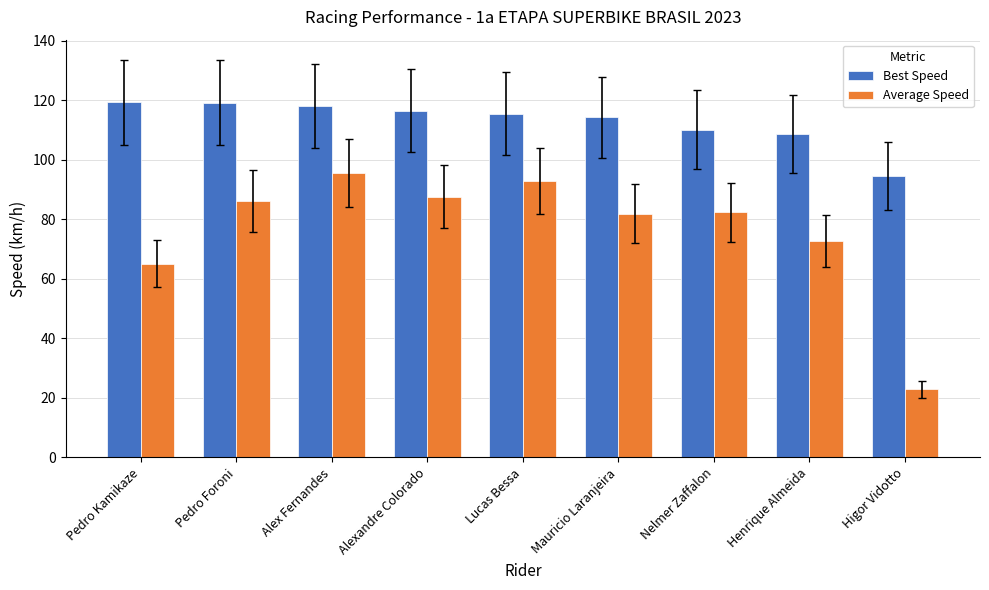

What is the lowest value of the Average Speed series?

22.9